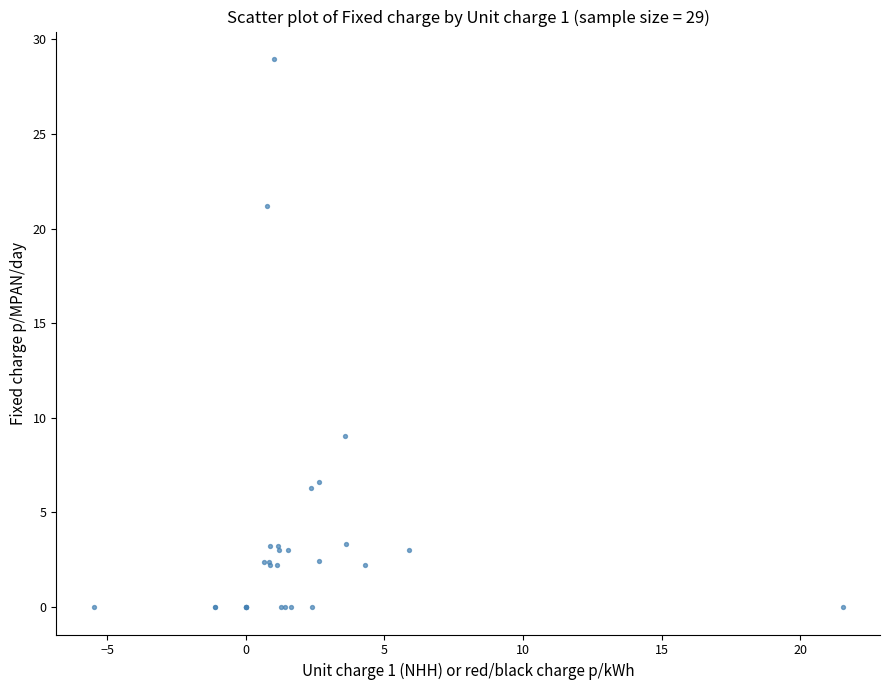

What Y value in the scatter plot is closest to 14?

9.0